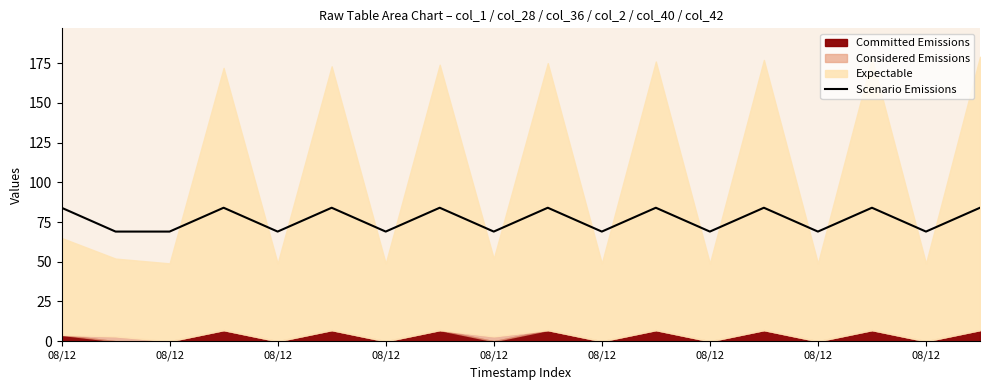

Between 17 and 08/12, which is larger?

17